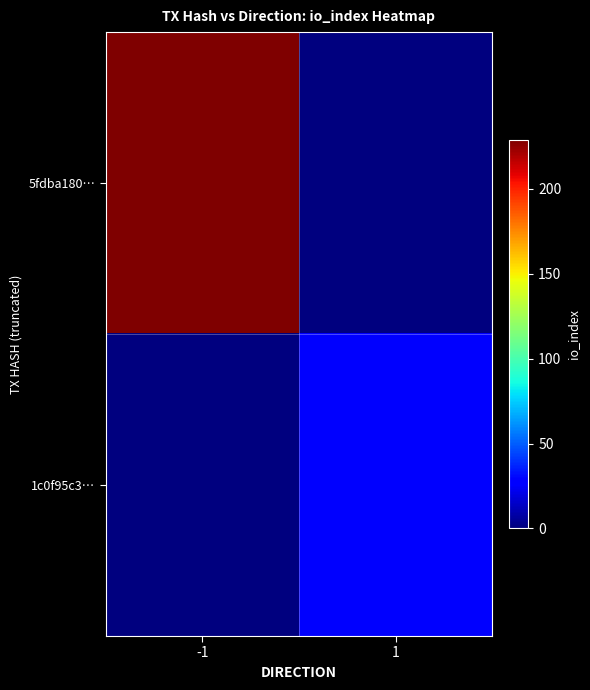

What is the spread (max minus min) of values at 1?

28